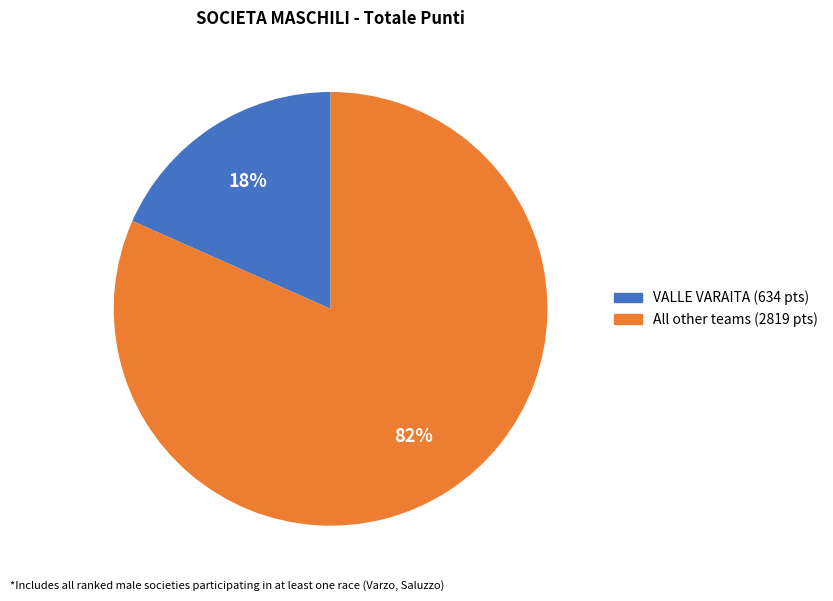

To the nearest percent, what is the average slice percentage?

50%